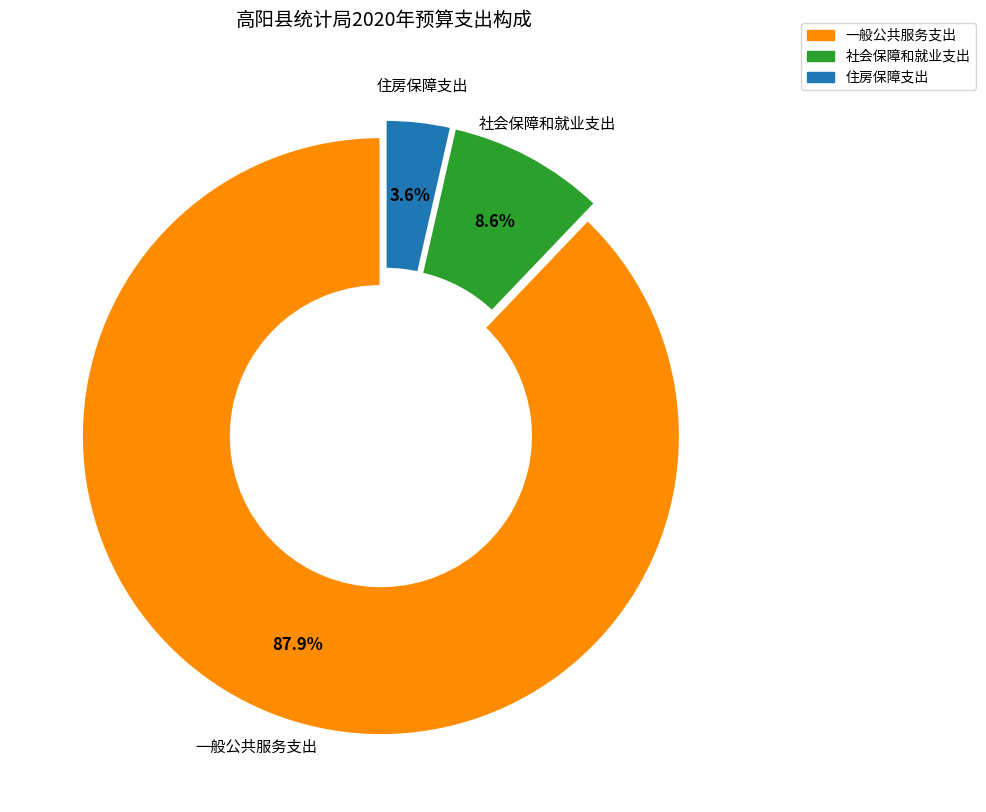

What percentage is NOT represented by 住房保障支出?

96.4%